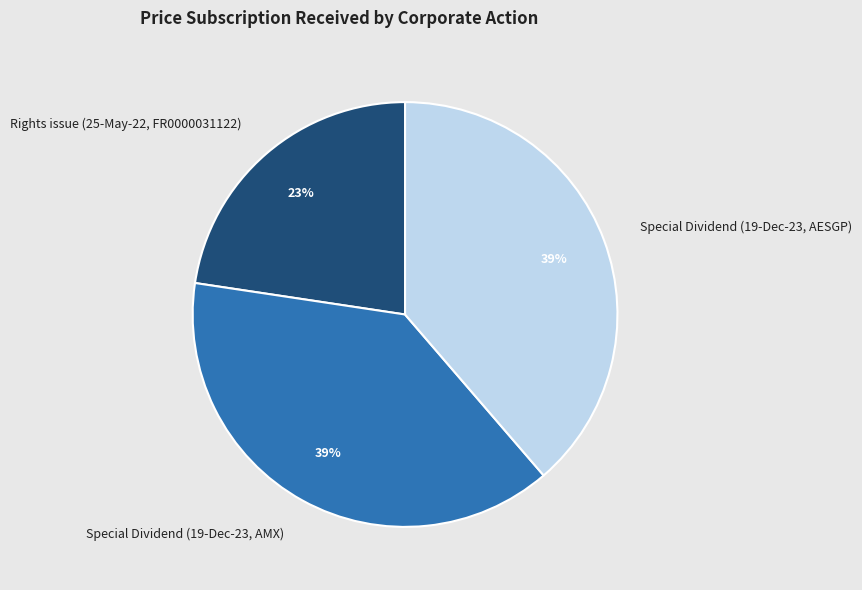

To the nearest percent, what is the average slice percentage?

33%